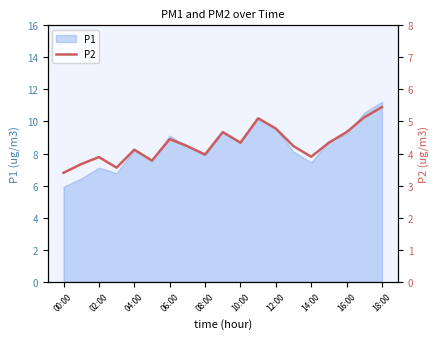

Which category has the lowest value in the P1 series?

00:00